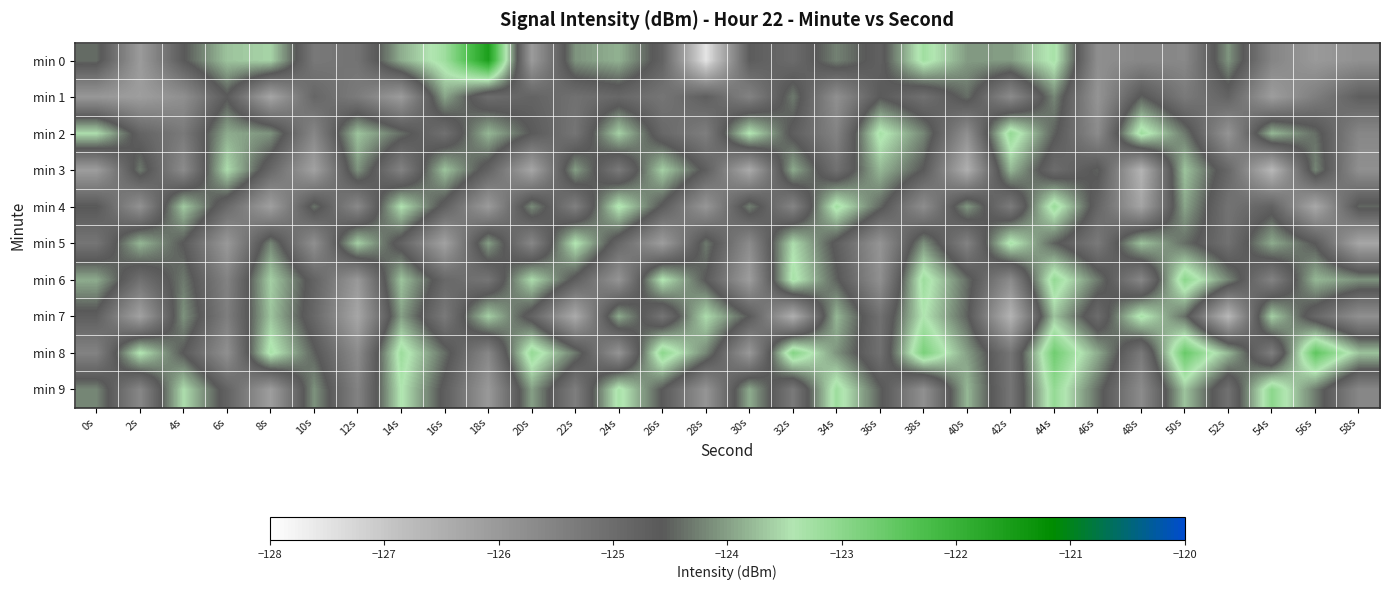

What is the spread (max minus min) of values at 20s?

3.2